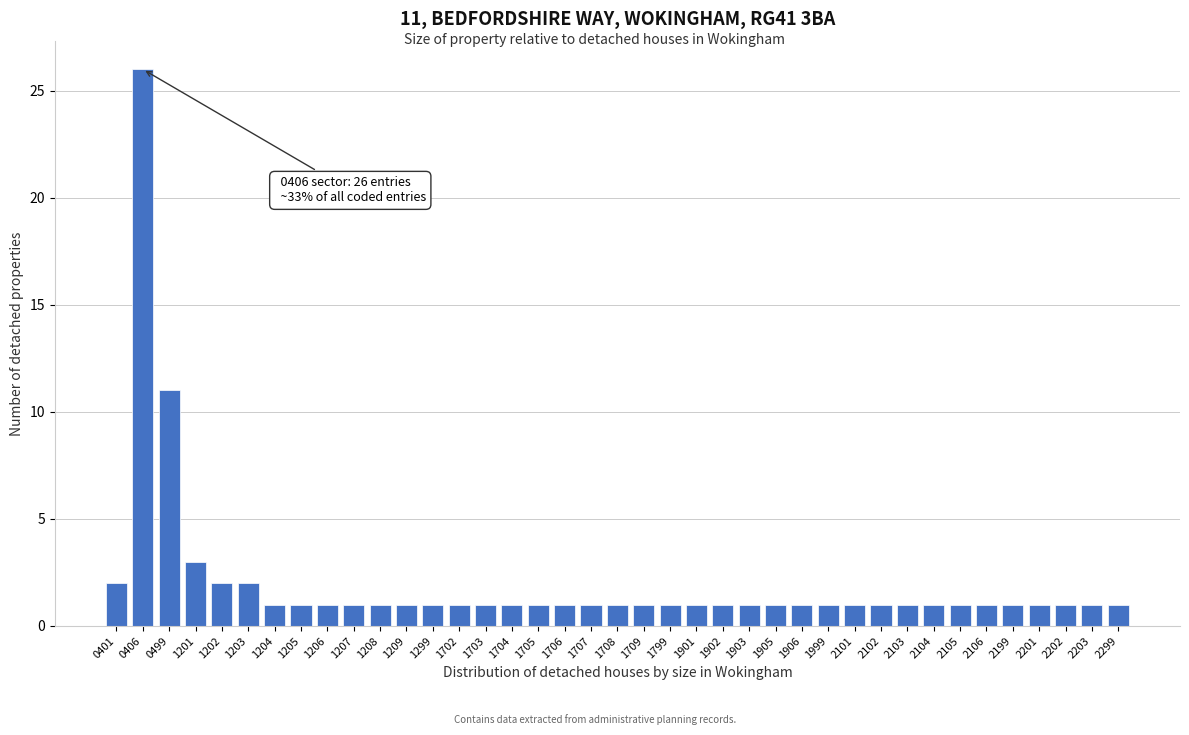

Where is the data nearest to the value 13?

0499